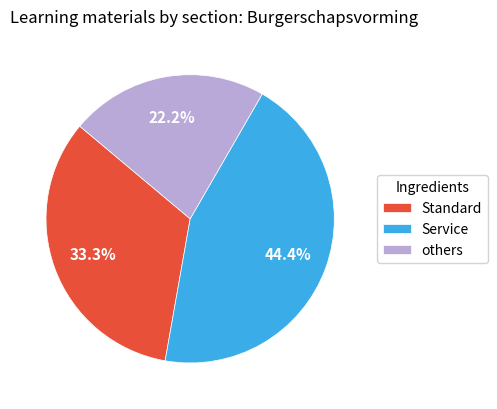

What is the smallest slice in the pie chart?

others